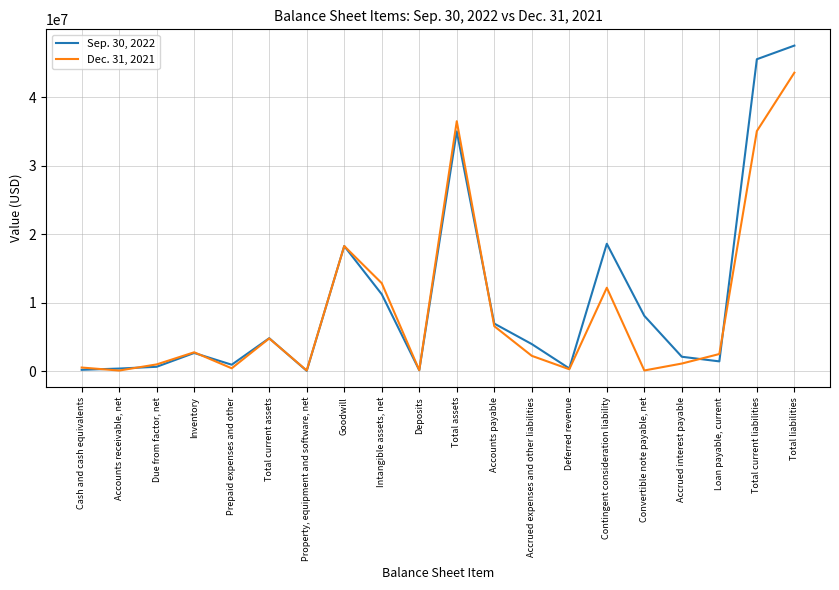

Which series has the largest range (max minus min)?

Sep. 30, 2022